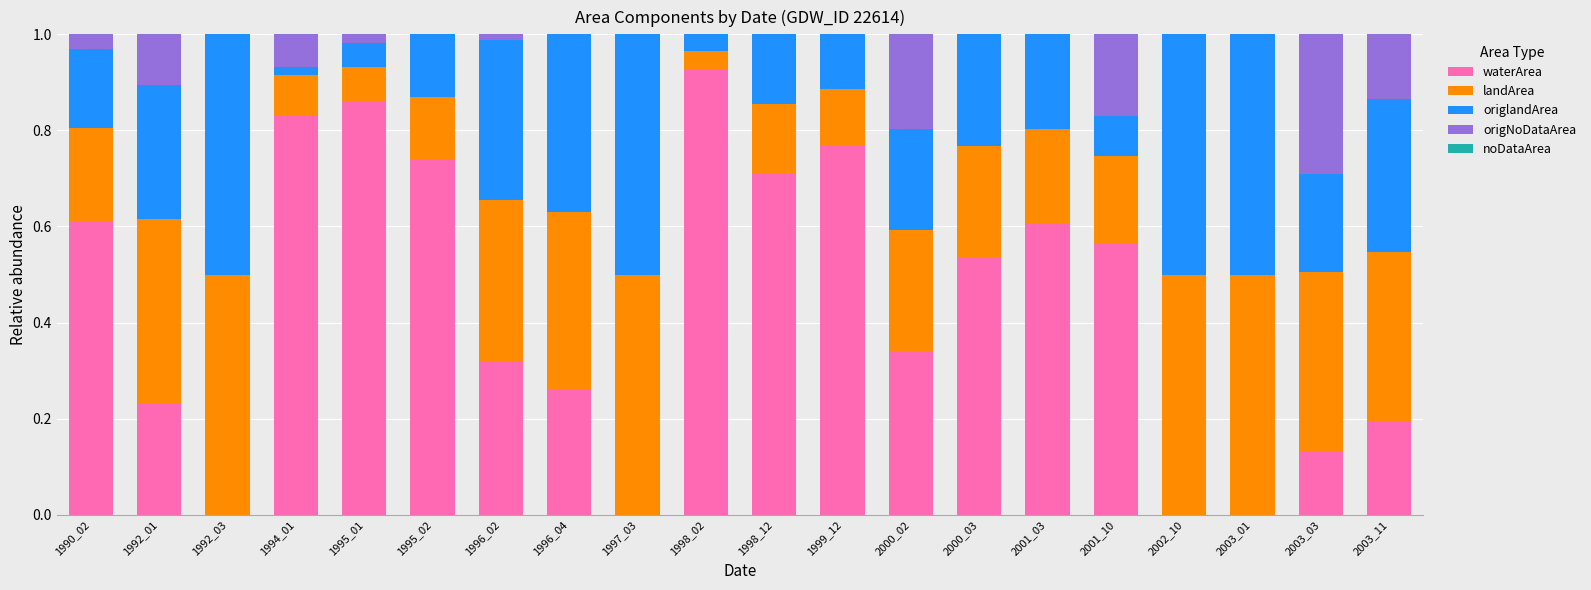

True or false: waterArea has a value of 0.0 at 1997_03.

True